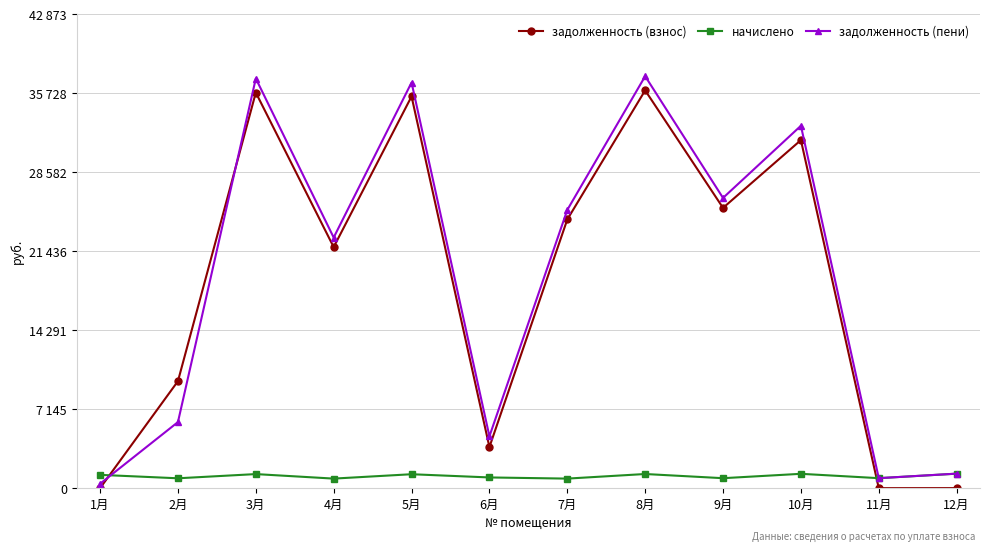

What are all the series names shown in the legend?

задолженность (взнос), начислено, задолженность (пени)